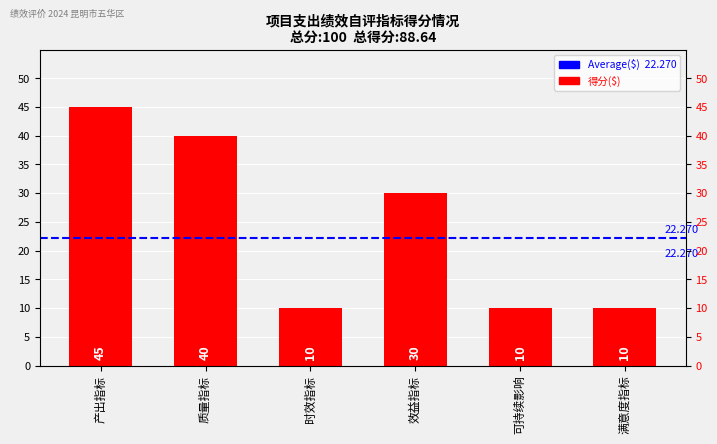

Approximately how many times larger is the value at 产出指标 compared to 效益指标?

1.5